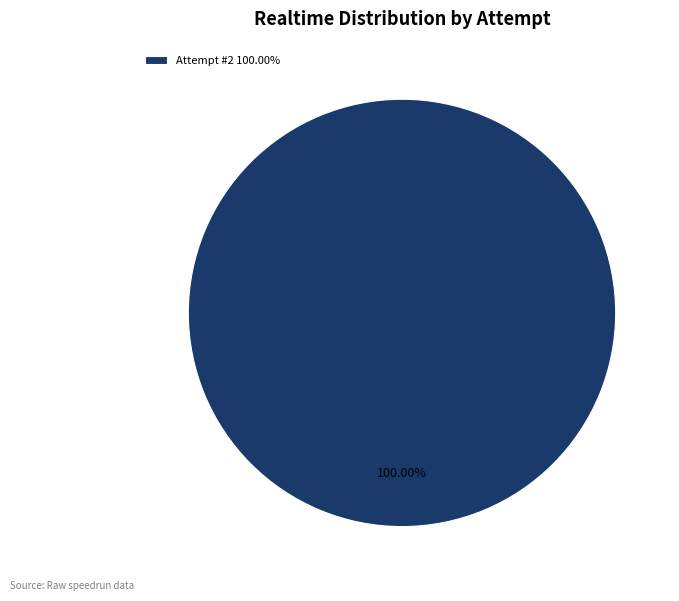

What is the majority slice?

Attempt #2 100.00%